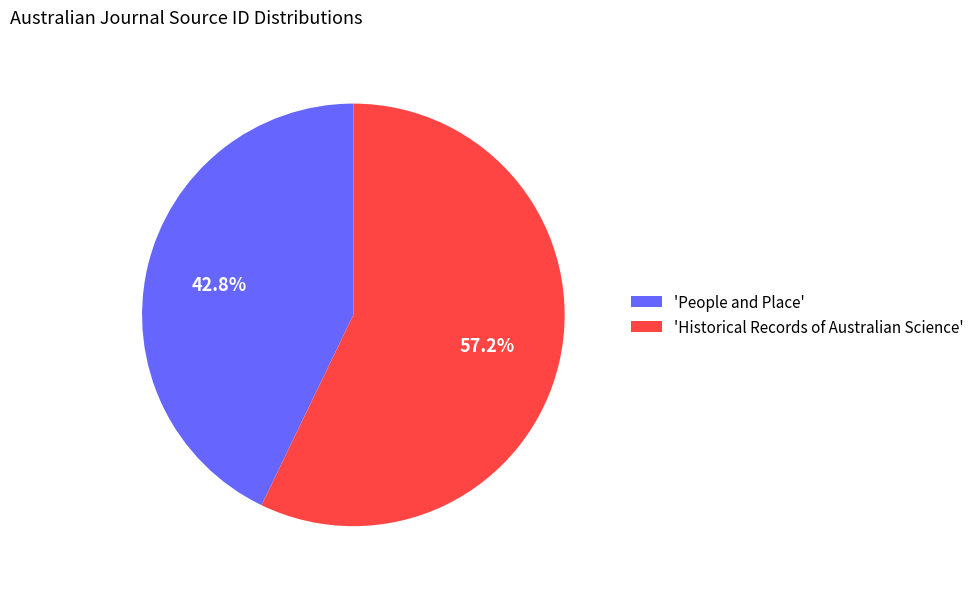

What portion of the pie excludes 'Historical Records of Australian Science'?

42.8%